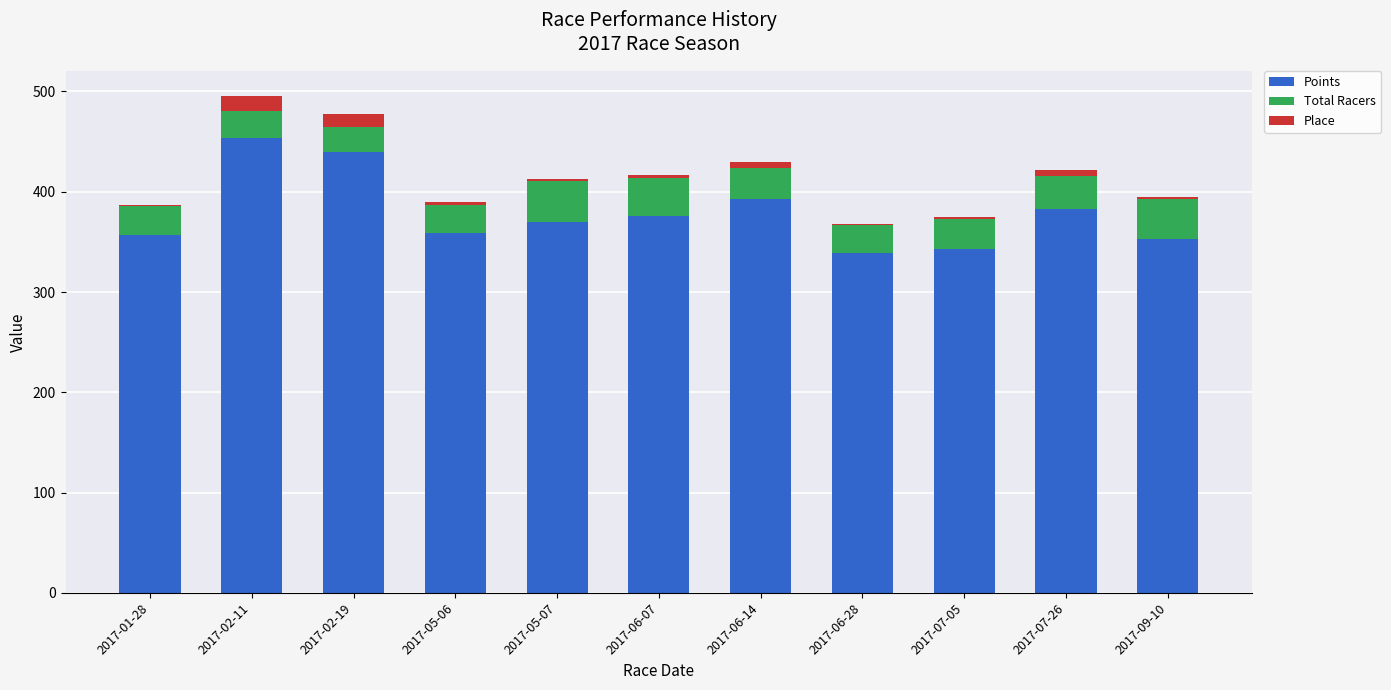

True or false: Points has a value of 393.2 at 2017-06-14.

True